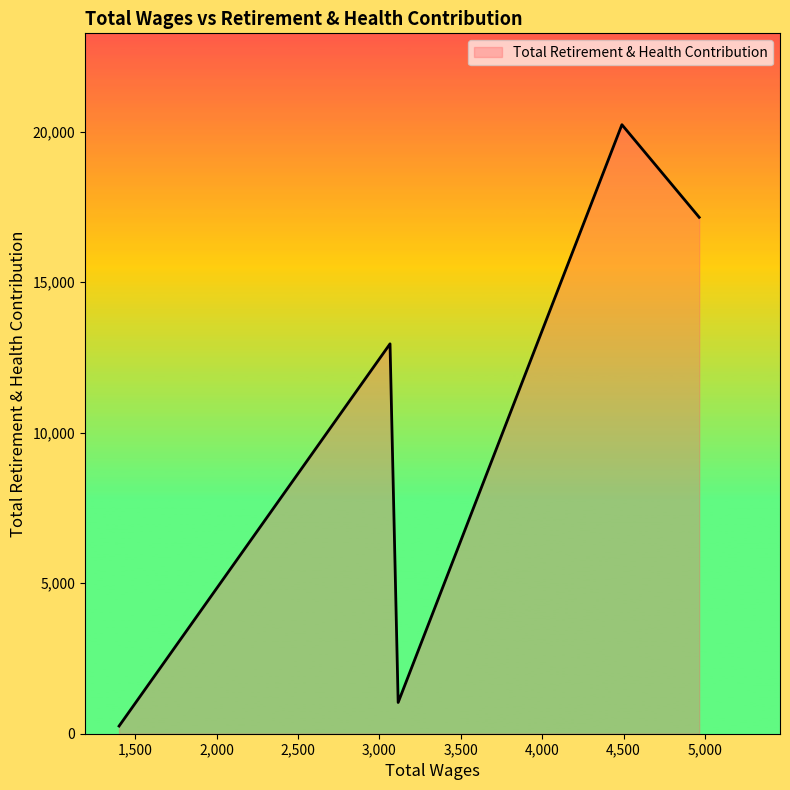

What is the sum of all values?

51621